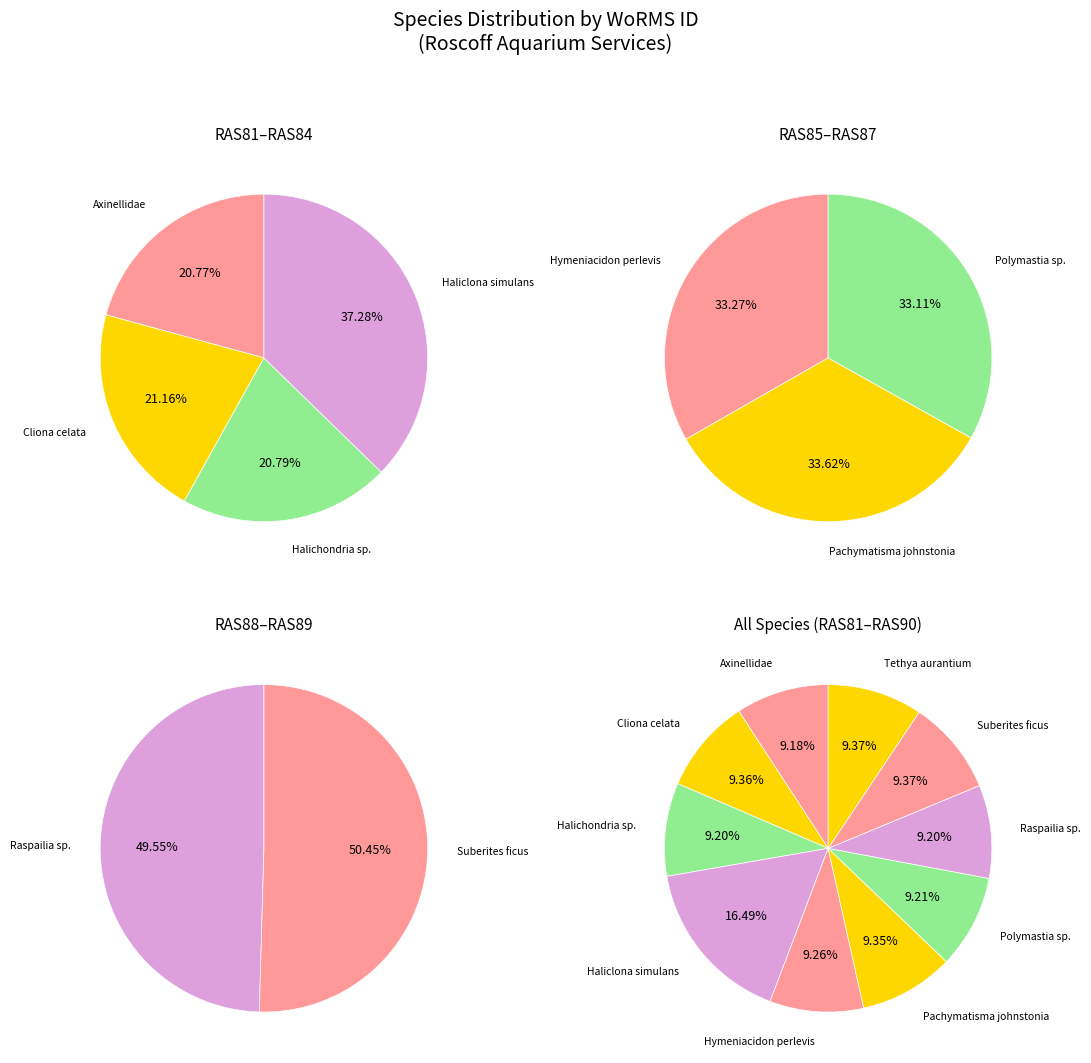

How many segments does this pie chart have?

10